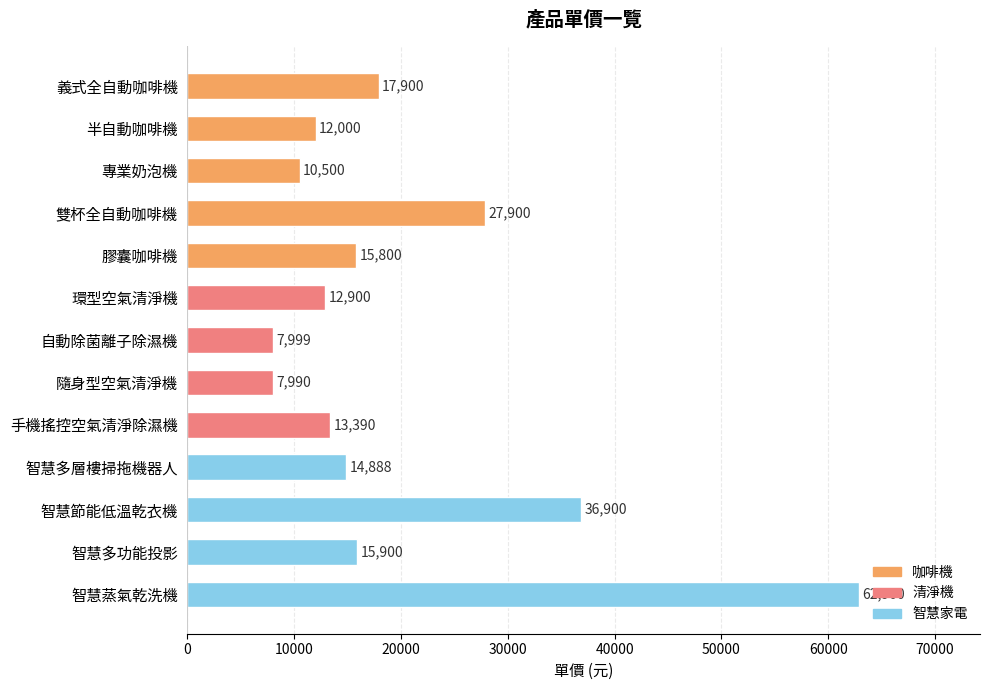

Between 自動除菌離子除濕機 and 膠囊咖啡機, which is larger?

膠囊咖啡機